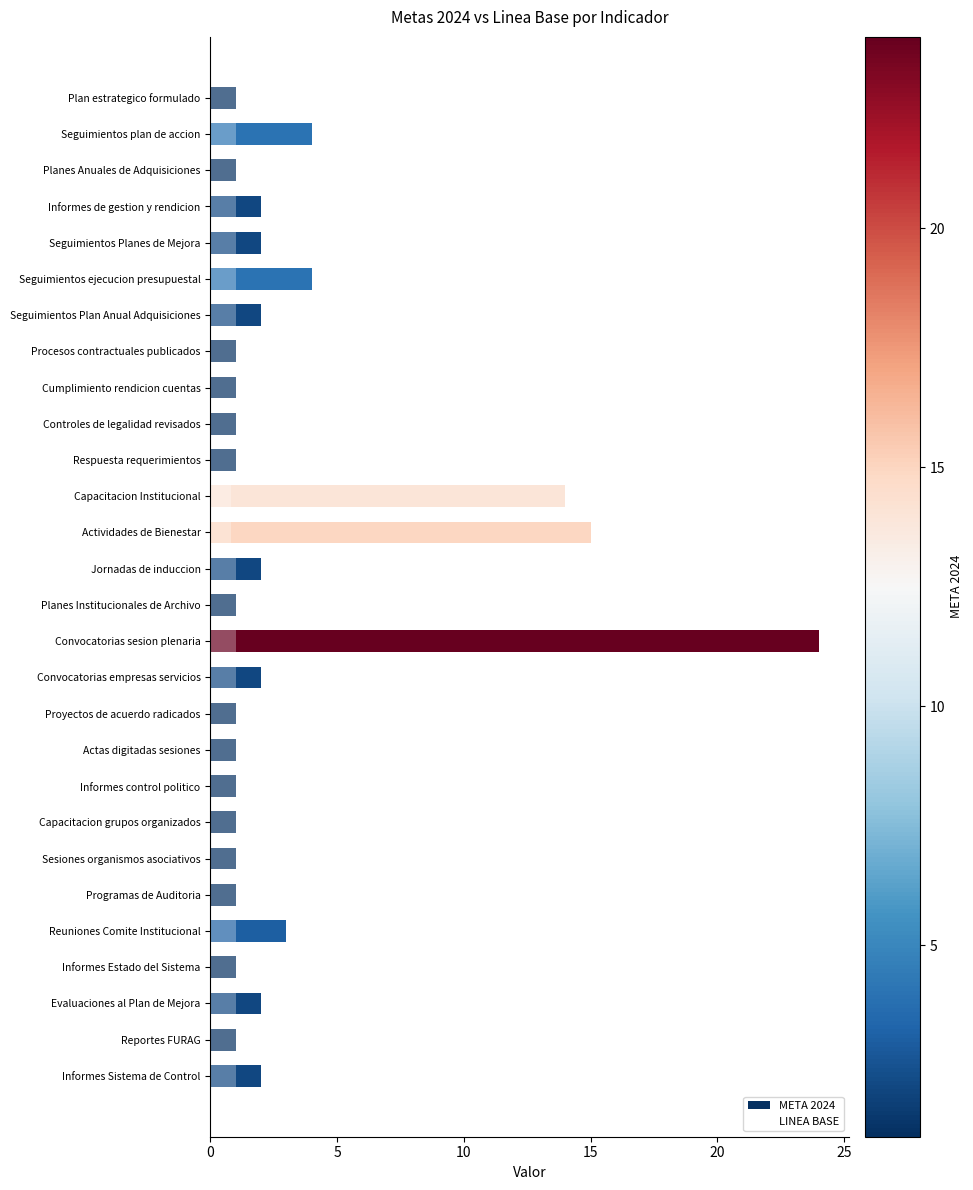

What is the minimum value shown in the chart?

0.8